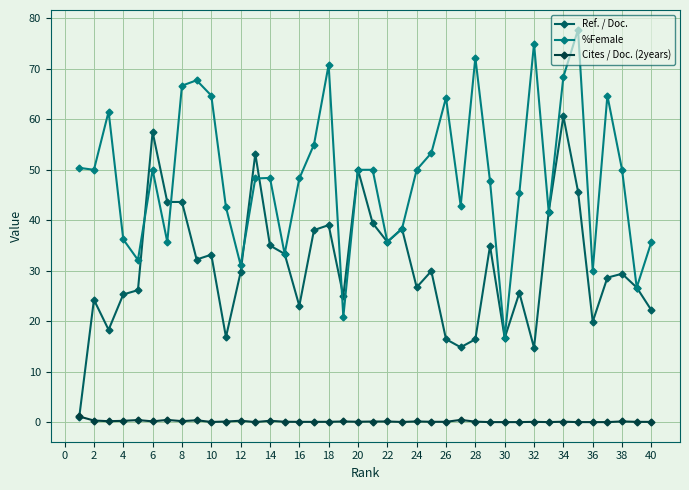

Which series has the largest total across all categories?

%Female